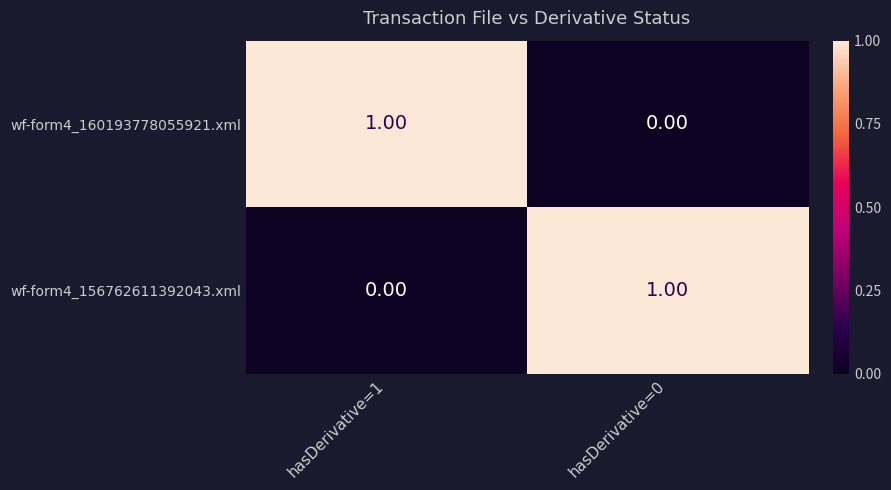

Rank the categories by wf-form4_160193778055921.xml value from lowest to highest.

hasDerivative=0, hasDerivative=1